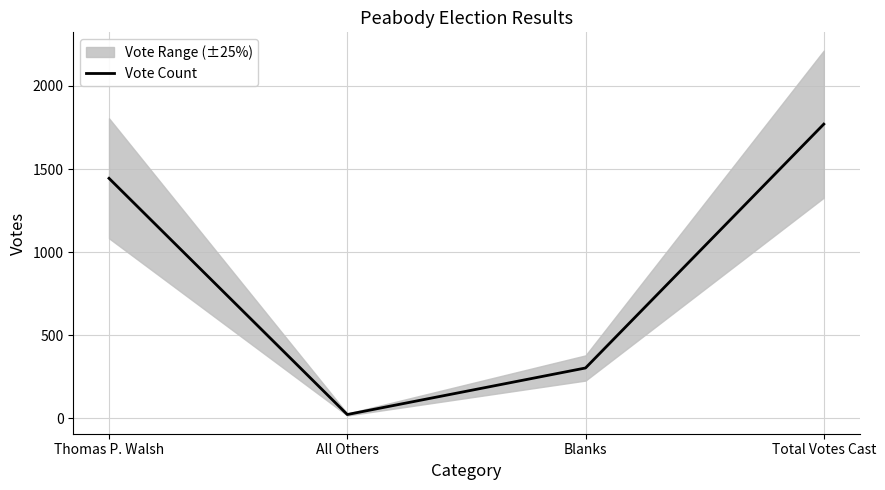

Which has a higher value, Total Votes Cast or All Others?

Total Votes Cast